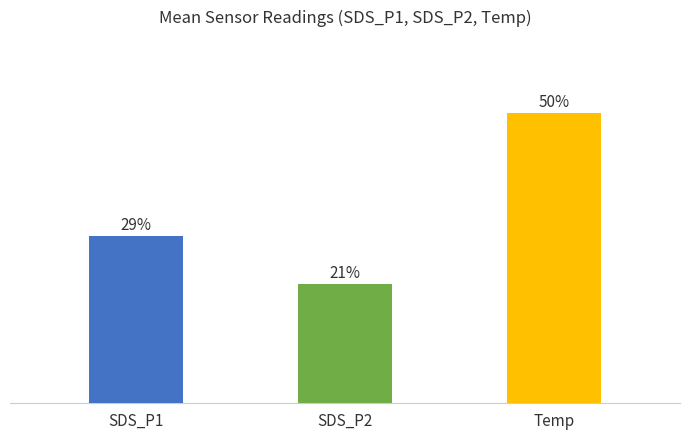

Are the bars grouped side by side (vs. stacked)?

No